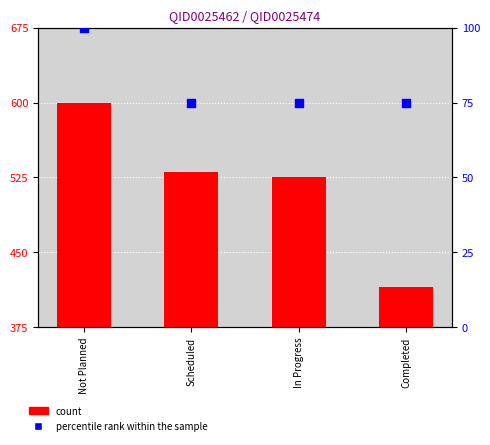

What are all the series names shown in the legend?

count, percentile rank within the sample